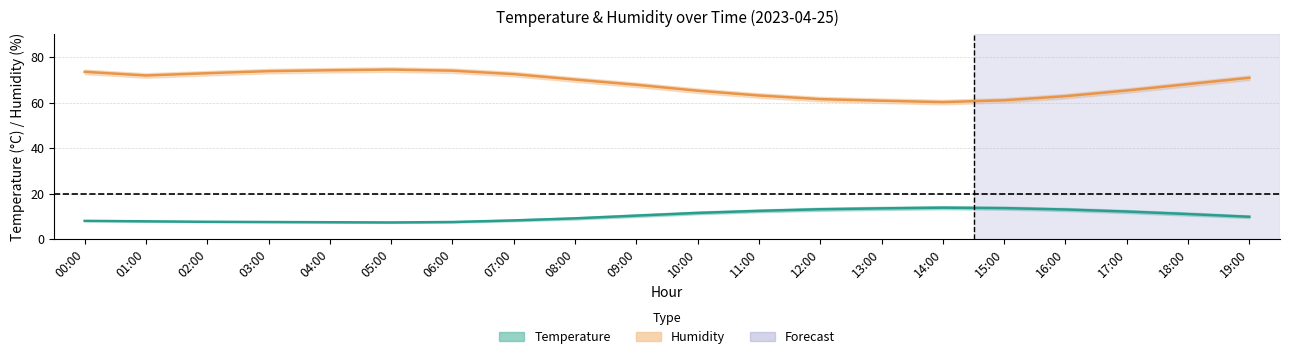

What is the difference between the Temperature values at 02:00 and 06:00?

0.1